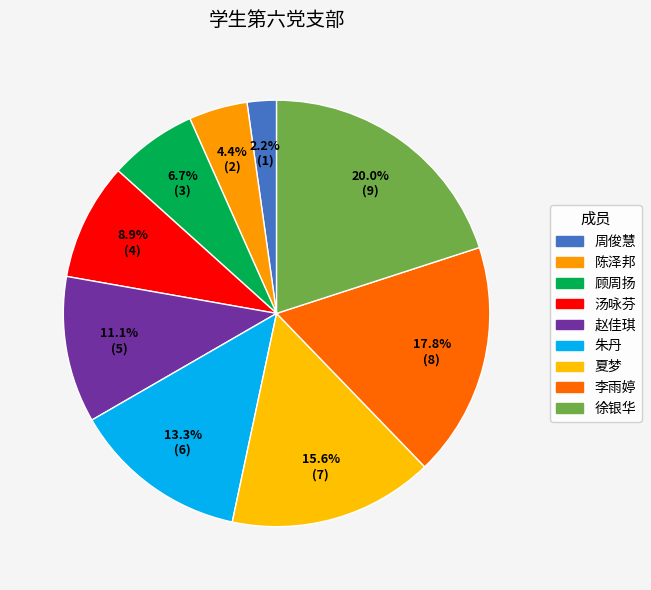

To the nearest percent, what is the difference between the 徐银华 and 朱丹 slice percentages?

7%